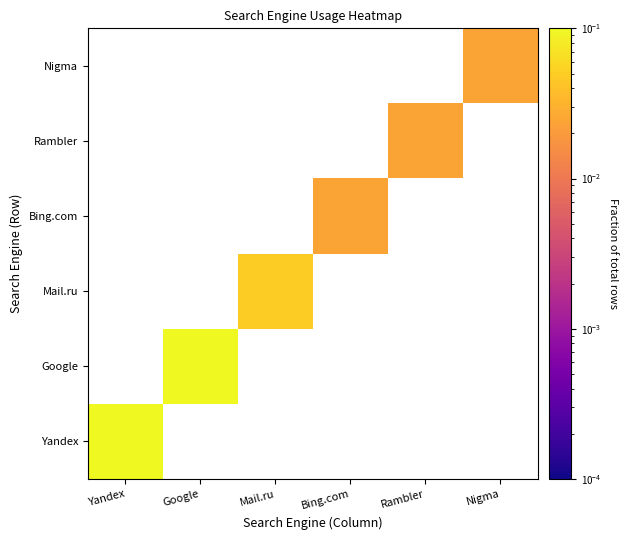

How many categories are shown in the chart?

6